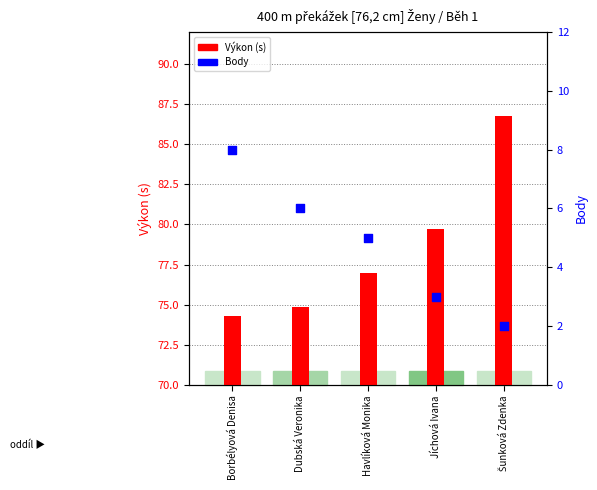

Which series has the widest spread of Y values?

Výkon (s)